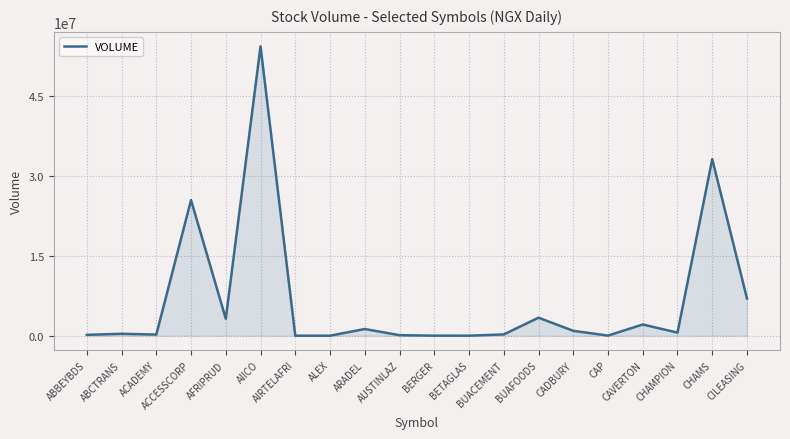

What is the difference between the maximum and minimum values?

54330601